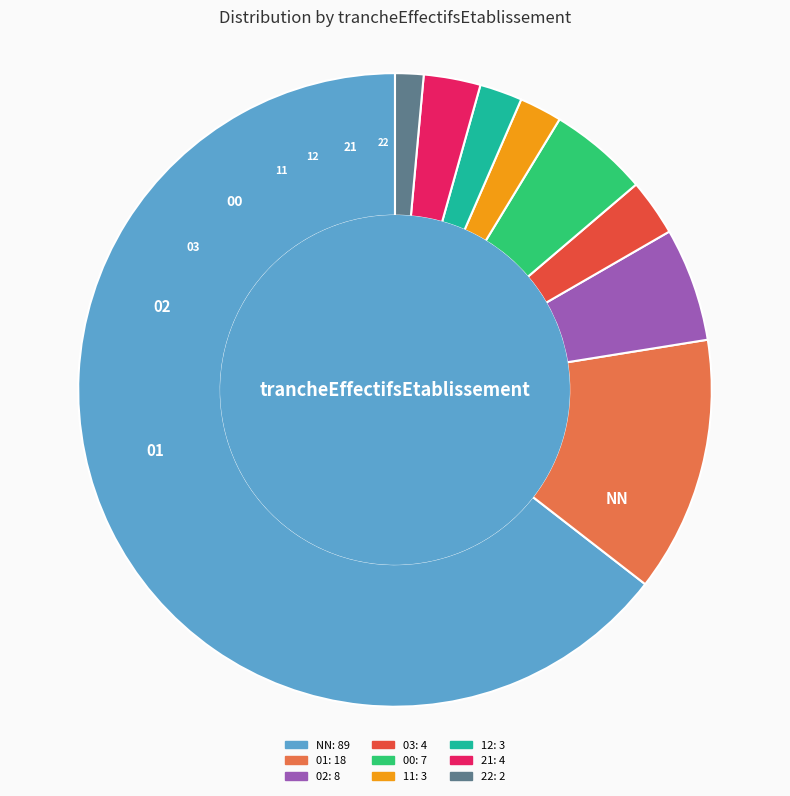

Is the sum of 02 and 11 greater than half?

No